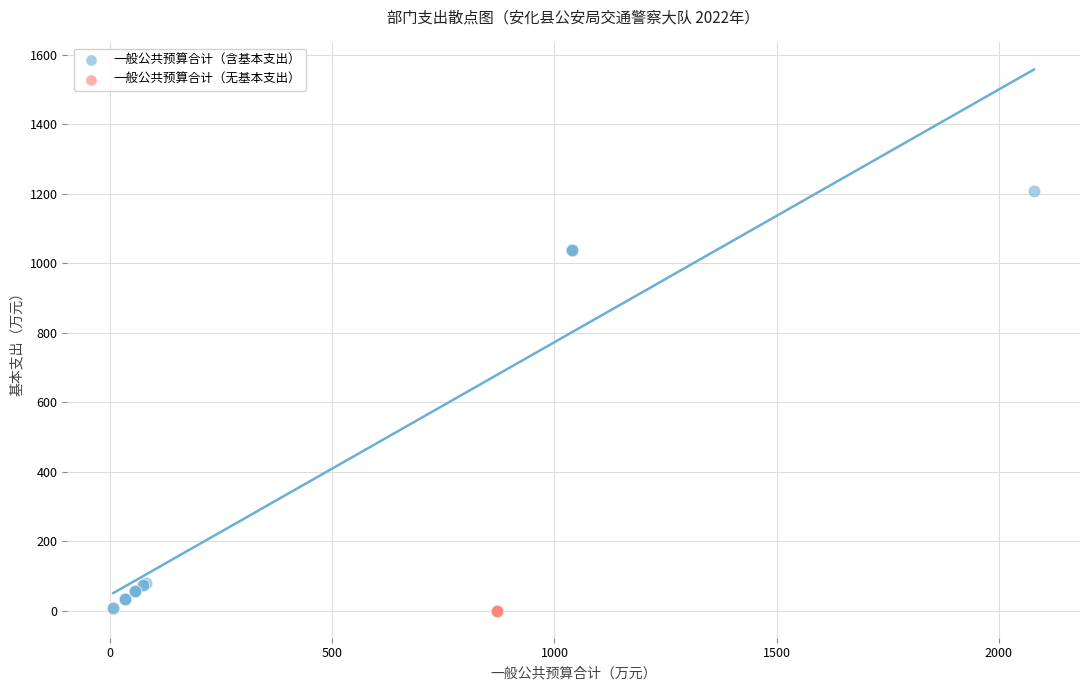

Which series reaches the maximum Y coordinate?

一般公共预算合计（含基本支出）